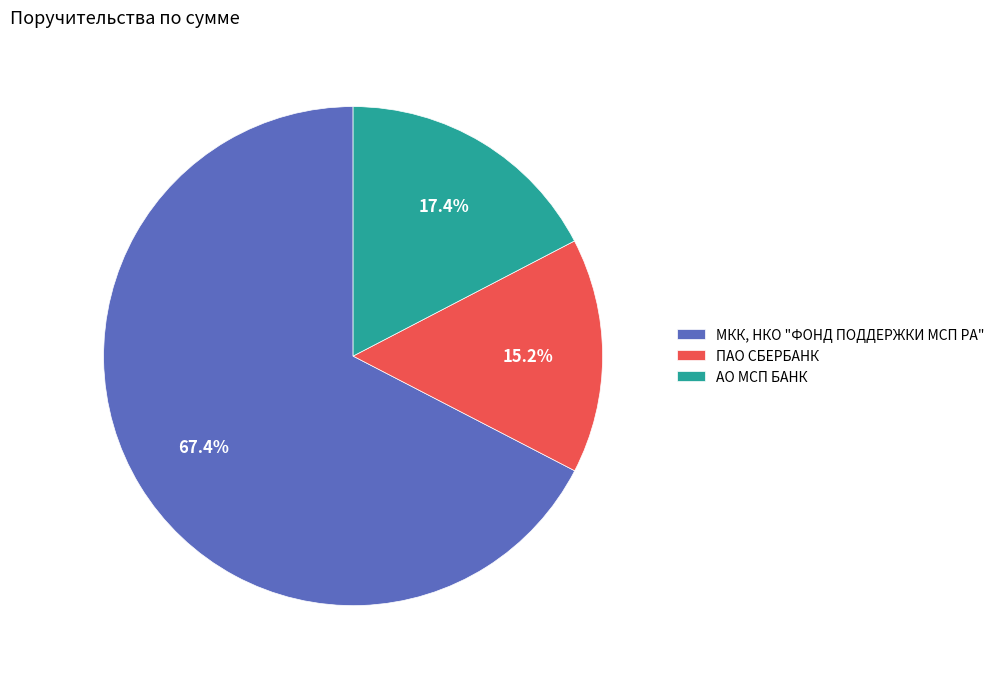

Which slice is the largest?

МКК, НКО "ФОНД ПОДДЕРЖКИ МСП РА"